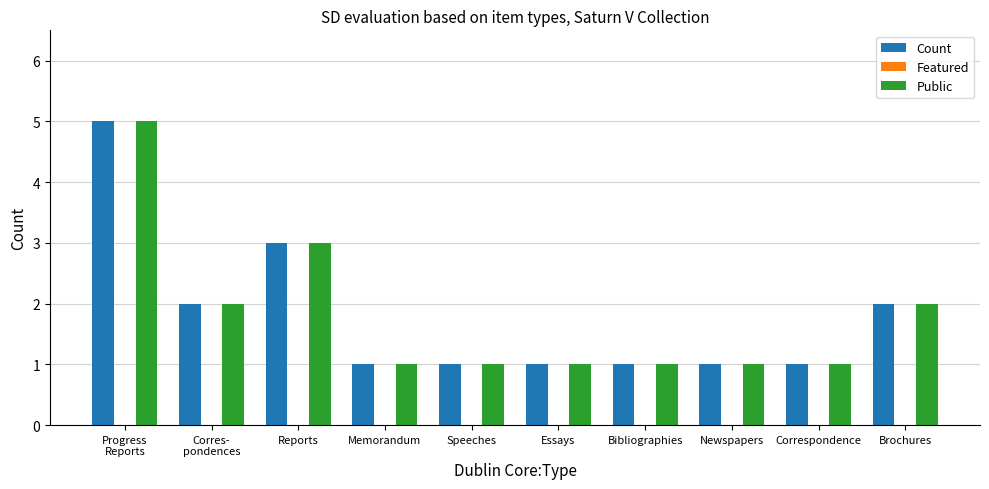

True or false: Count has a value of 1 at Reports.

False